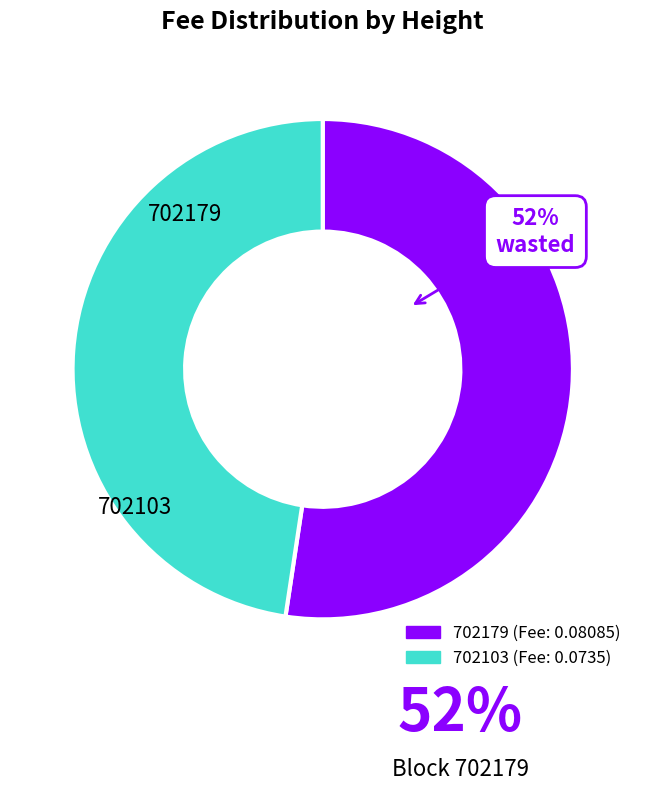

Is the sum of 702179 and 702103 greater than half?

Yes